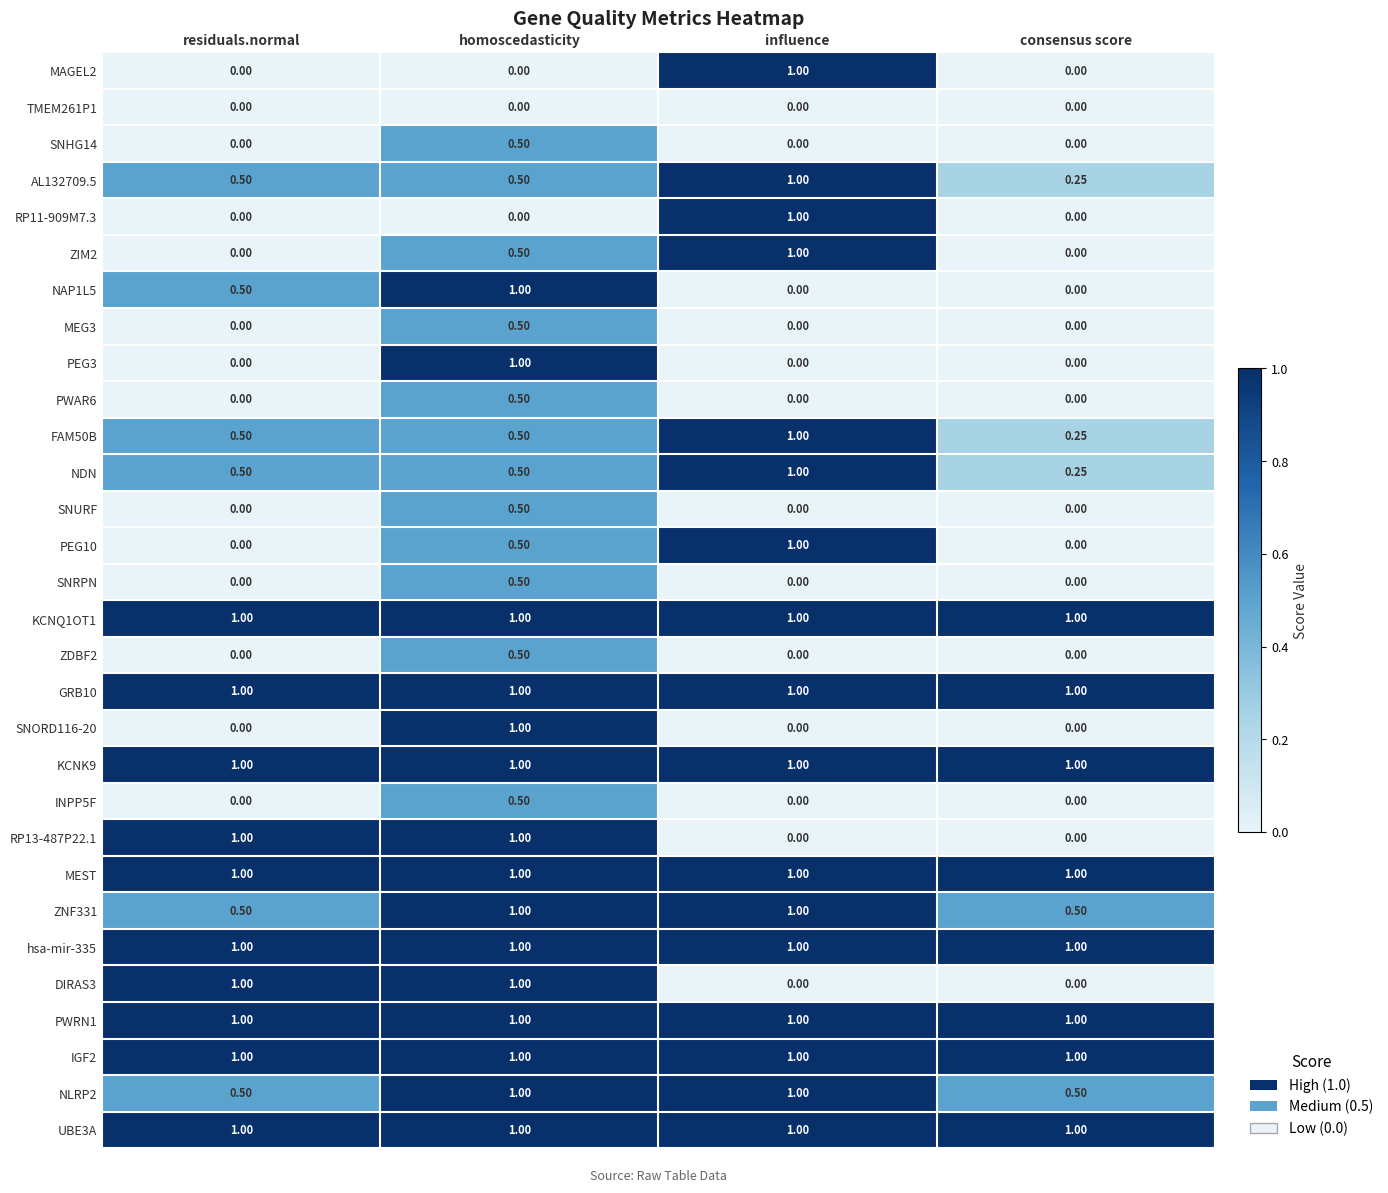

At which category is the sum across all series the highest?

homoscedasticity